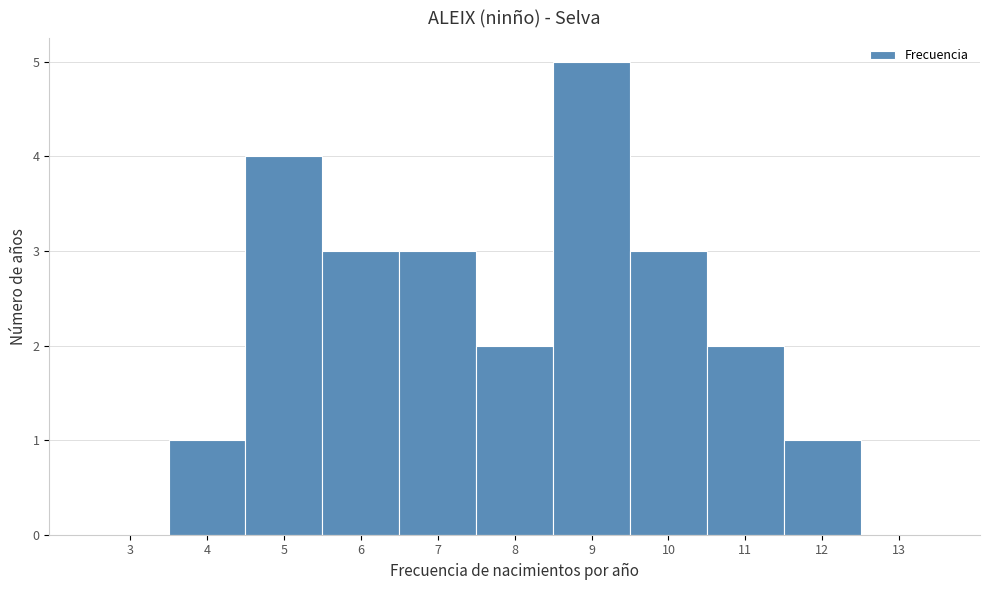

What is the approximate value at 10?

3